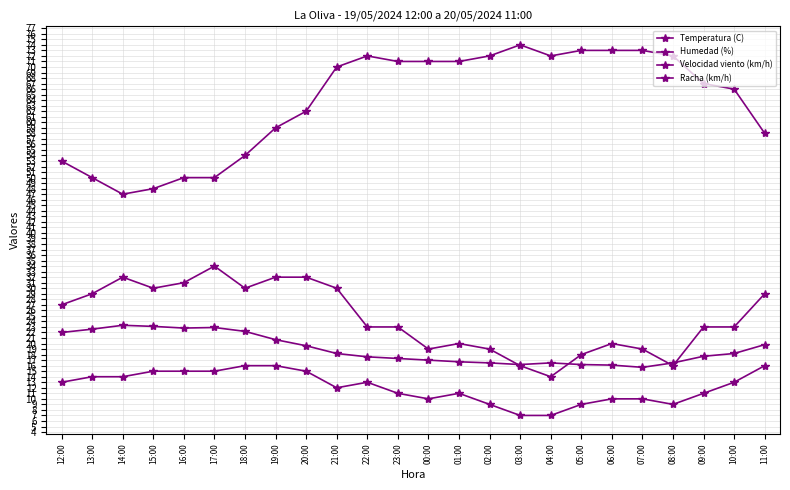

Reading left to right, what are all the values shown in this chart?

Temperatura (C): 22.0	22.6	23.3	23.1	22.8	22.9	22.2	20.7	19.6	18.2	17.6	17.3	17.0	16.7	16.5	16.2	16.5	16.2	16.1	15.7	16.5	17.7	18.2	19.8
Humedad (%): 53.0	50.0	47.0	48.0	50.0	50.0	54.0	59.0	62.0	70.0	72.0	71.0	71.0	71.0	72.0	74.0	72.0	73.0	73.0	73.0	72.0	67.0	66.0	58.0
Velocidad viento (km/h): 13.0	14.0	14.0	15.0	15.0	15.0	16.0	16.0	15.0	12.0	13.0	11.0	10.0	11.0	9.0	7.0	7.0	9.0	10.0	10.0	9.0	11.0	13.0	16.0
Racha (km/h): 27.0	29.0	32.0	30.0	31.0	34.0	30.0	32.0	32.0	30.0	23.0	23.0	19.0	20.0	19.0	16.0	14.0	18.0	20.0	19.0	16.0	23.0	23.0	29.0